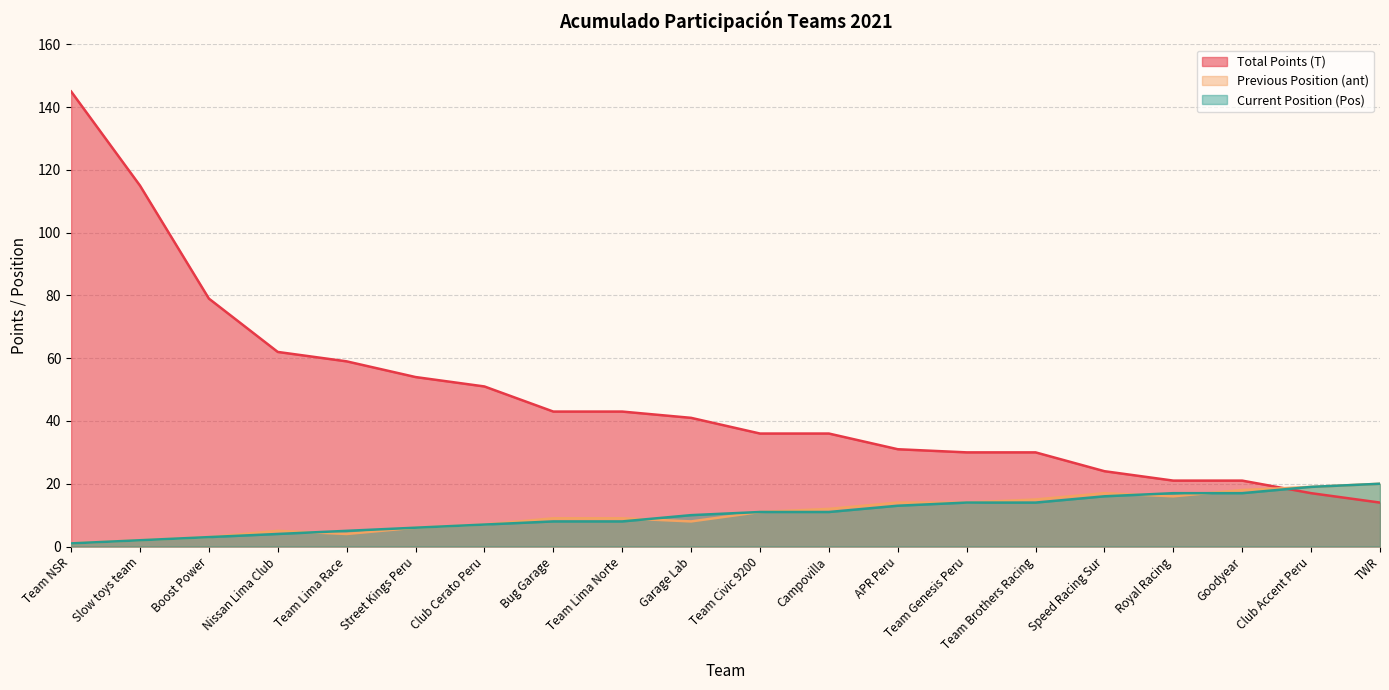

Count the number of categories in the chart.

20